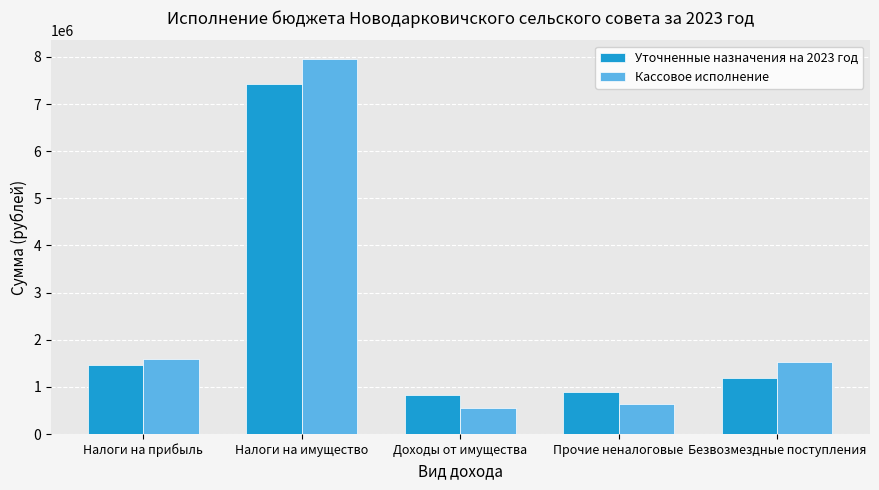

The Уточненные назначения на 2023 год series shows 820326.4 at Доходы от имущества. True or false?

True